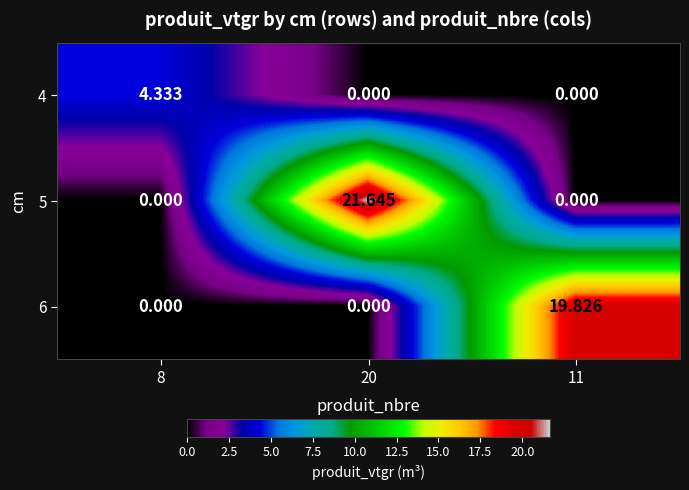

Is the value of 4 at 8 greater than the value of 6 at 20?

Yes